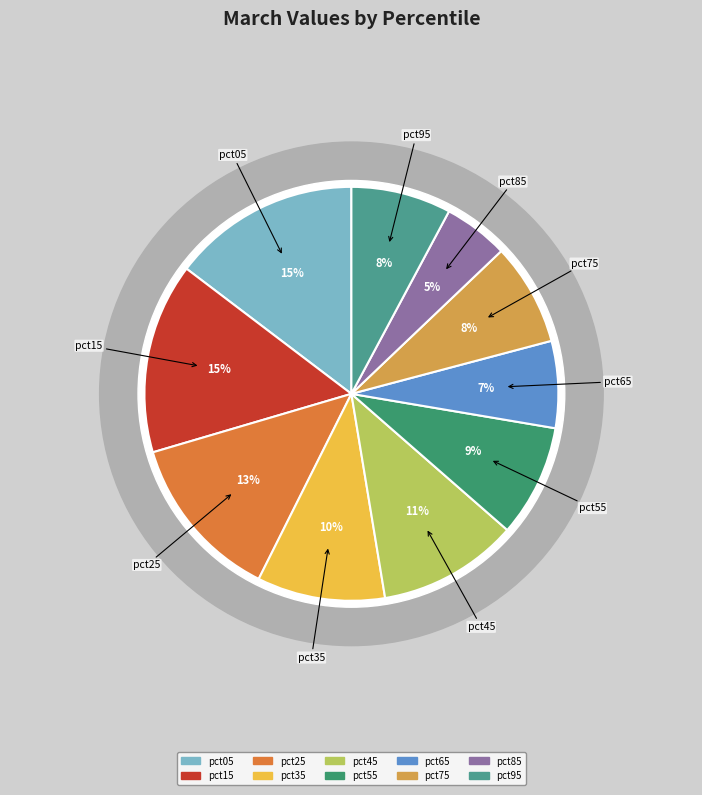

To the nearest percent, what is the difference between the largest and smallest slice percentages?

10%